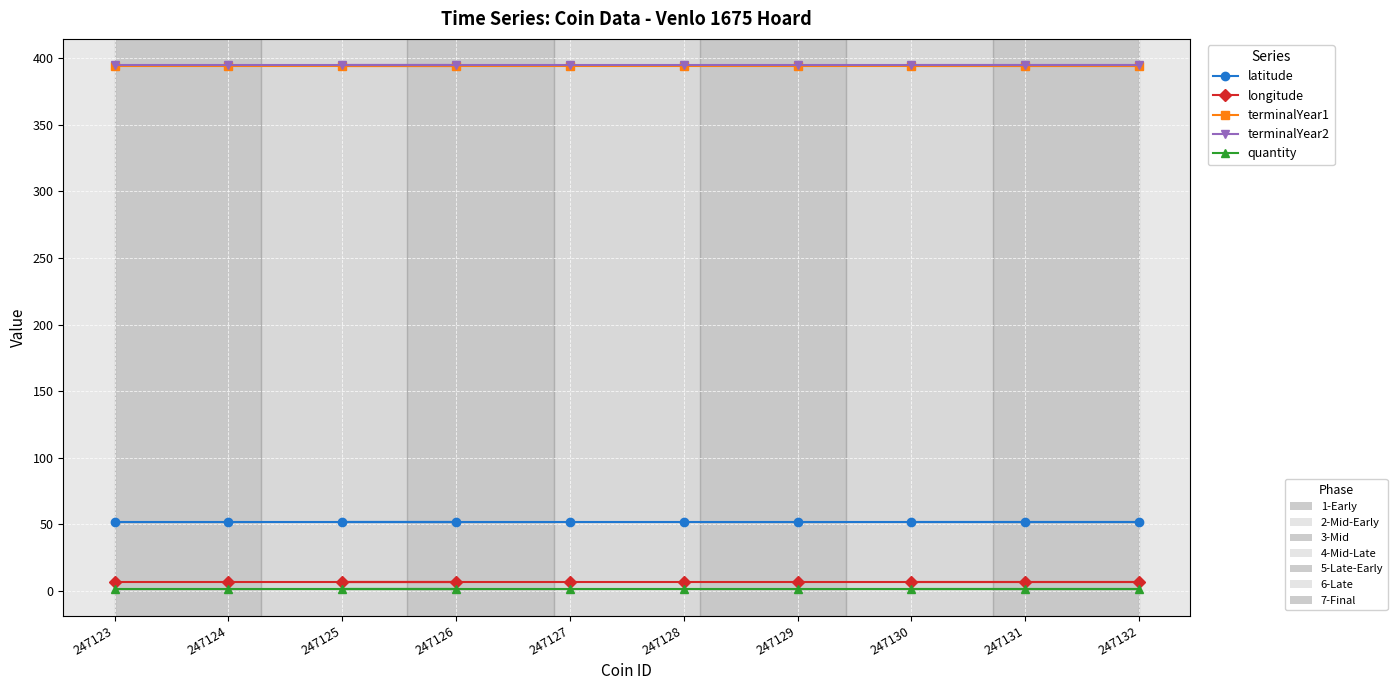

Reading left to right, list all the values displayed in this chart.

latitude: 247123=51.4	247124=51.4	247126=51.4	247125=51.4	247127=51.4	247128=51.4	247129=51.4	247131=51.4	247132=51.4	247130=51.4
longitude: 247123=6.2	247124=6.2	247126=6.2	247125=6.2	247127=6.2	247128=6.2	247129=6.2	247131=6.2	247132=6.2	247130=6.2
terminalYear1: 247123=394.0	247124=394.0	247126=394.0	247125=394.0	247127=394.0	247128=394.0	247129=394.0	247131=394.0	247132=394.0	247130=394.0
terminalYear2: 247123=395.0	247124=395.0	247126=395.0	247125=395.0	247127=395.0	247128=395.0	247129=395.0	247131=395.0	247132=395.0	247130=395.0
quantity: 247123=1.0	247124=1.0	247126=1.0	247125=1.0	247127=1.0	247128=1.0	247129=1.0	247131=1.0	247132=1.0	247130=1.0